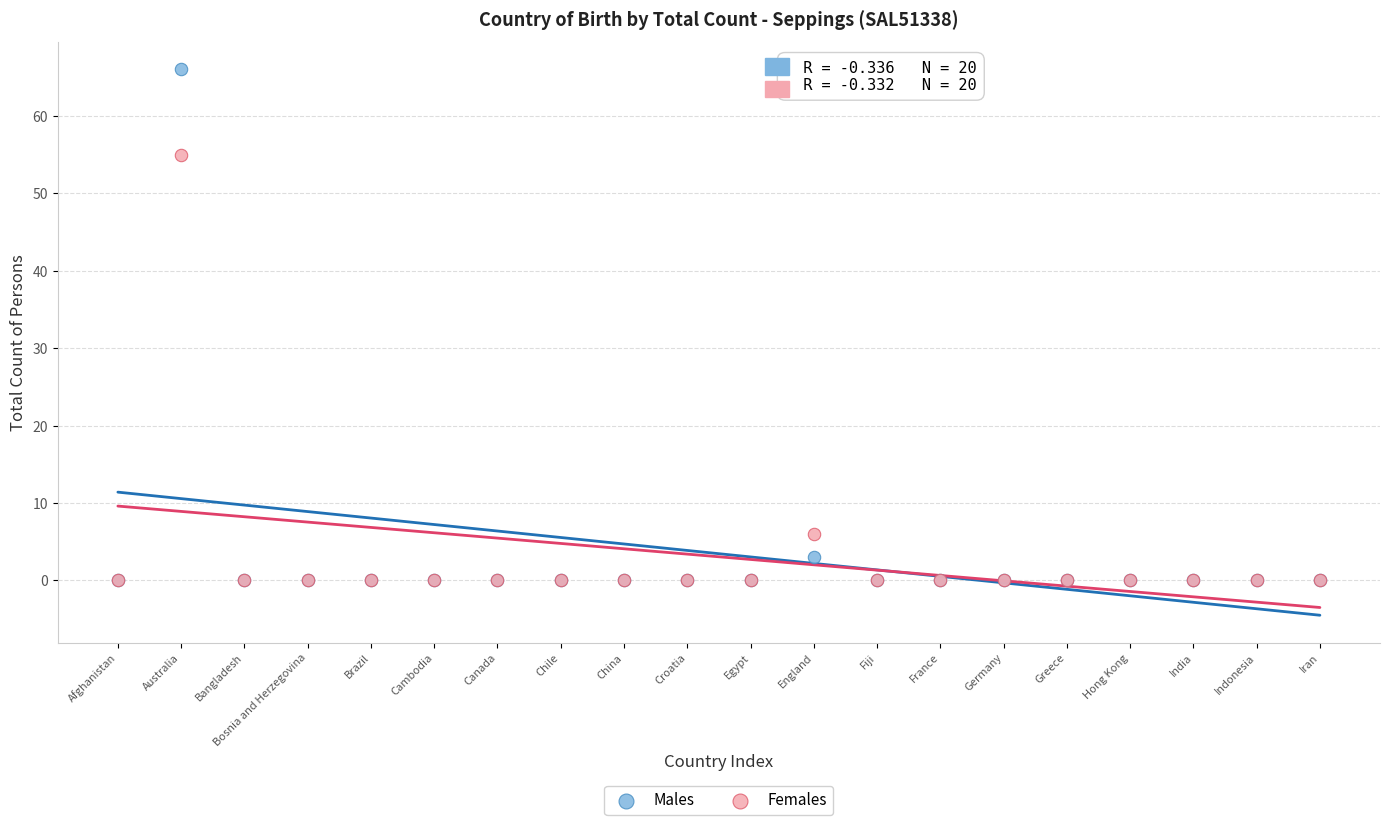

In the Females series, what Y value is closest to 27?

6